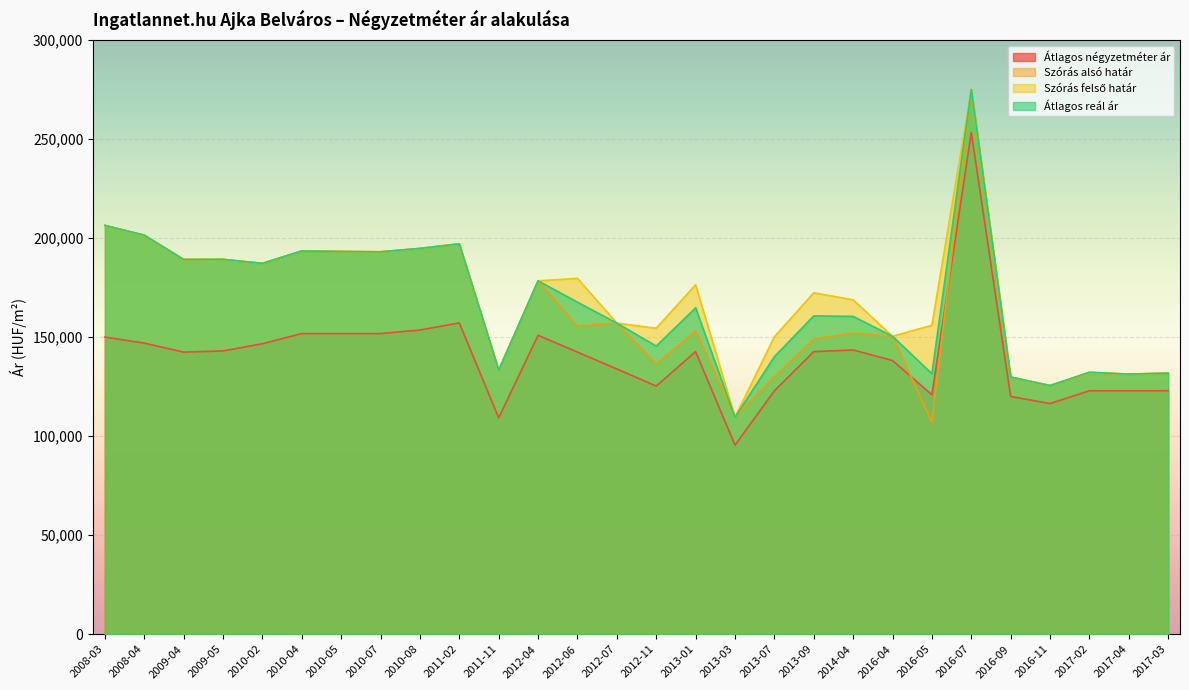

At 2013-09, list the series in order from smallest to largest.

Átlagos négyzetméter ár, Szórás alsó határ, Átlagos reál ár, Szórás felső határ